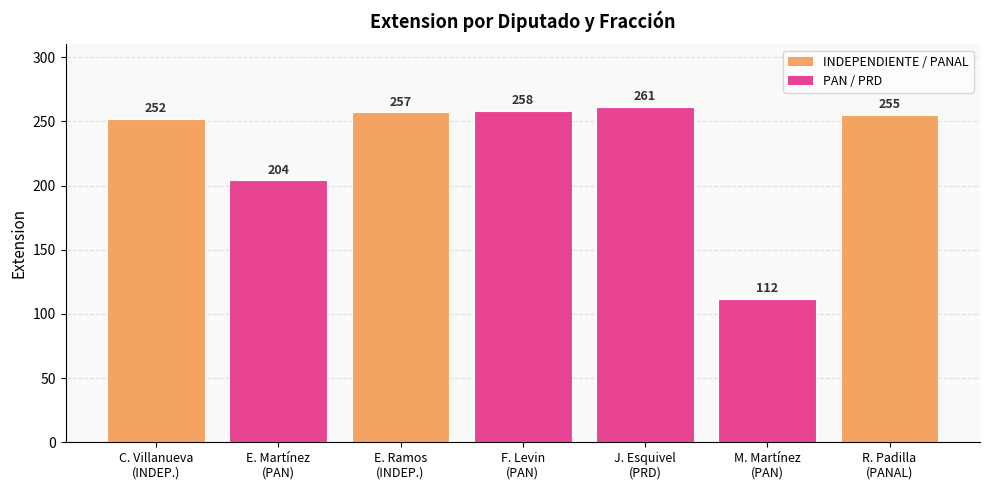

Count the number of categories in the chart.

7